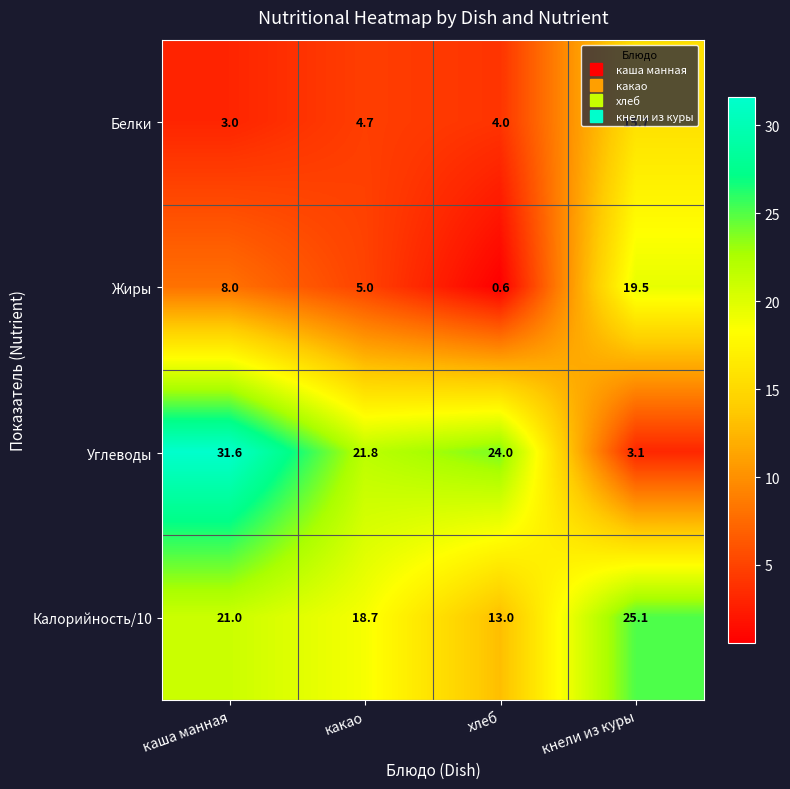

Where does the Углеводы series first go above 24?

каша манная